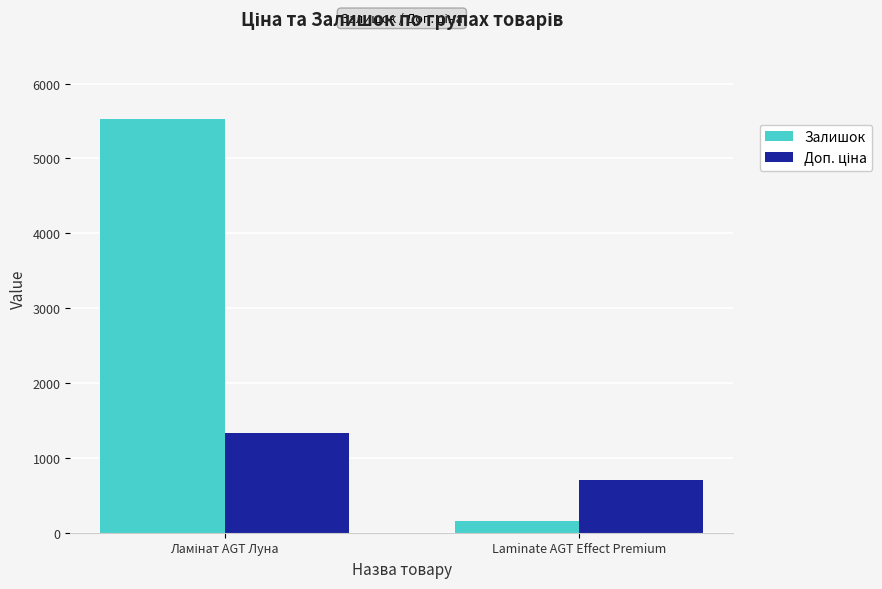

Where is Залишок nearest to the value 2842?

Laminate AGT Effect Premium